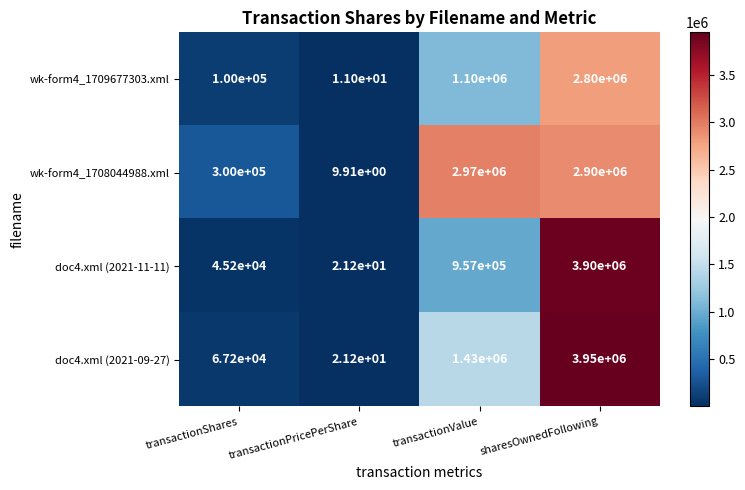

What is the spread (max minus min) of values at transactionValue?

2013000.0